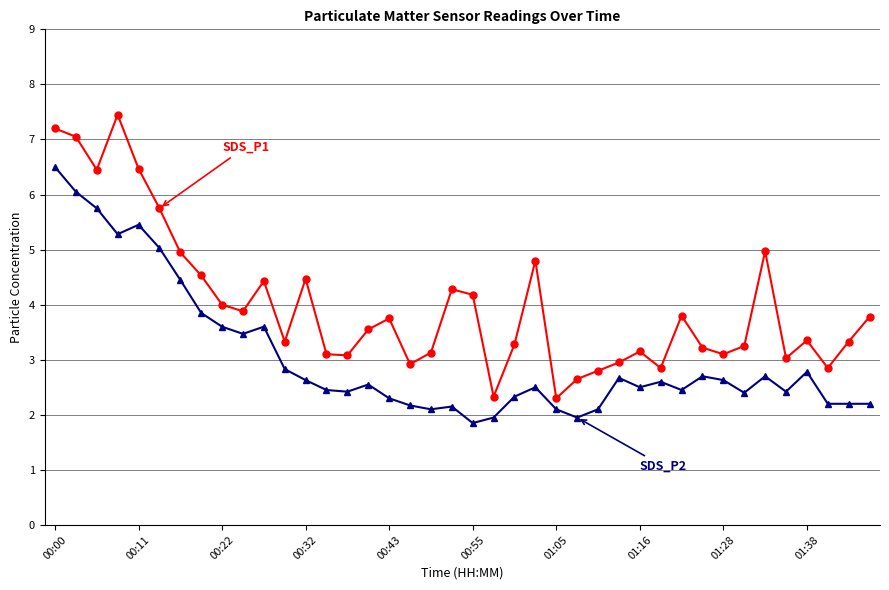

What is the maximum value shown in the chart?

7.5